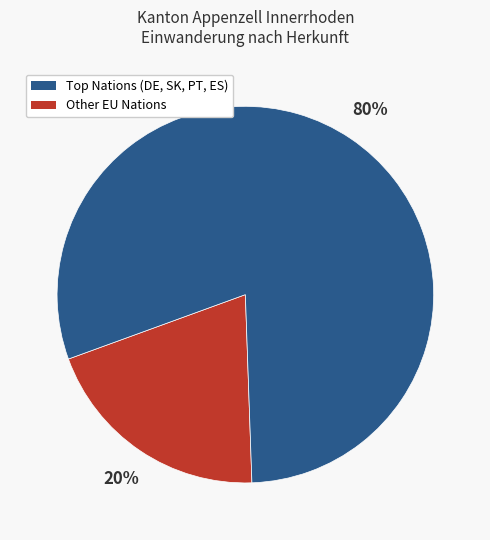

How many segments does this pie chart have?

2